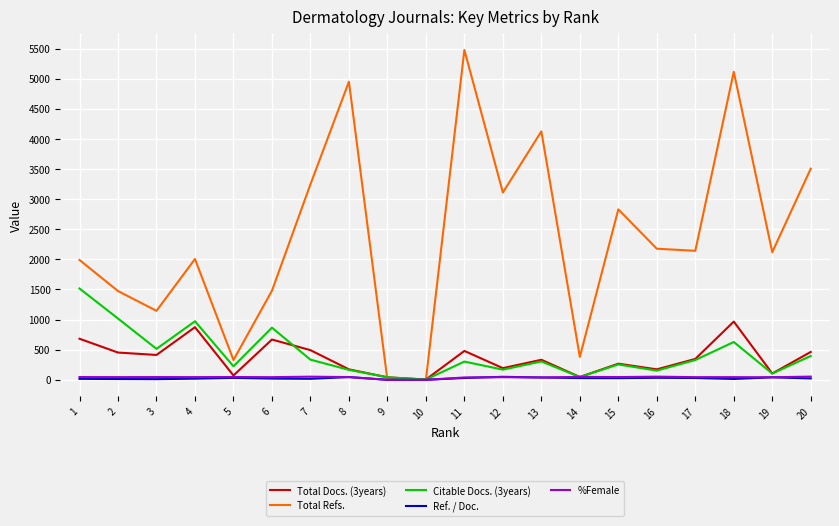

At which category does the chart reach its peak across all series?

11